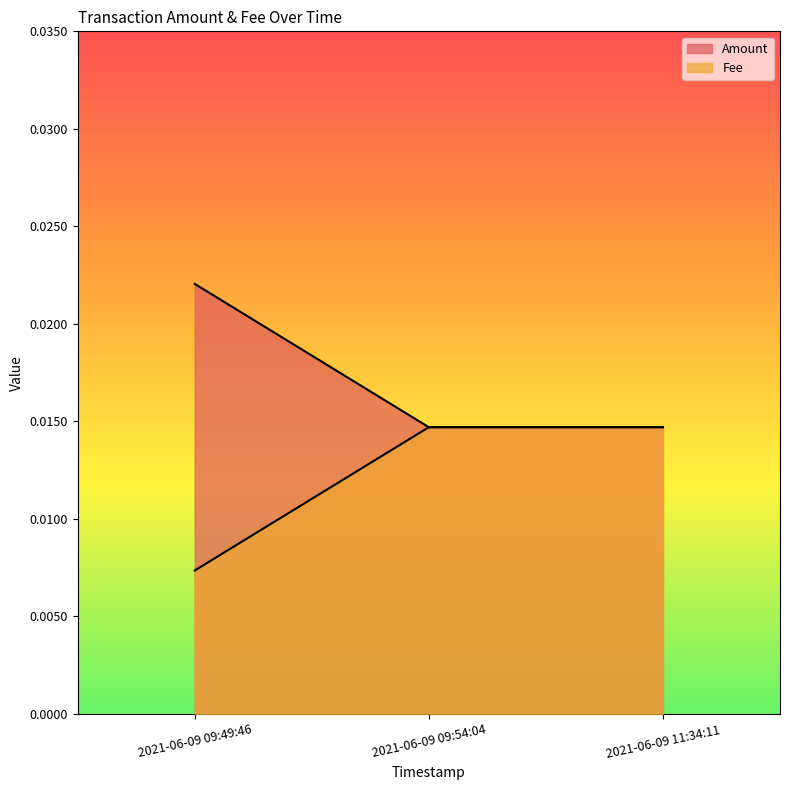

List the series in order of their overall mean, highest first.

Amount, Fee